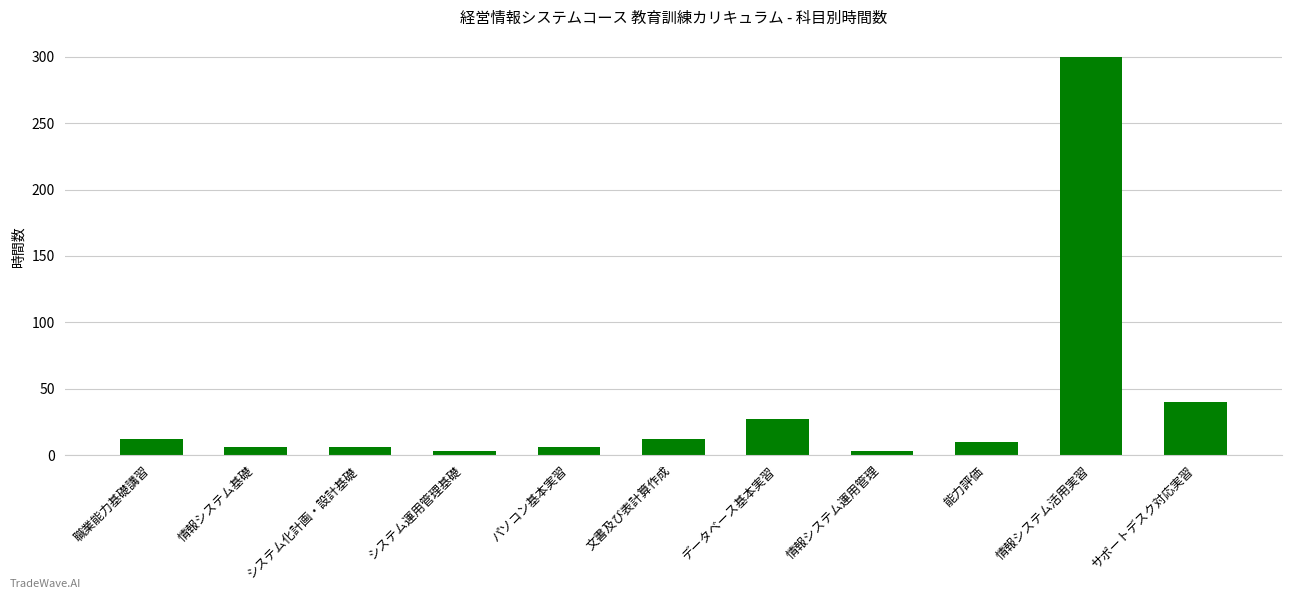

What position from the right is 情報システム運用管理?

4